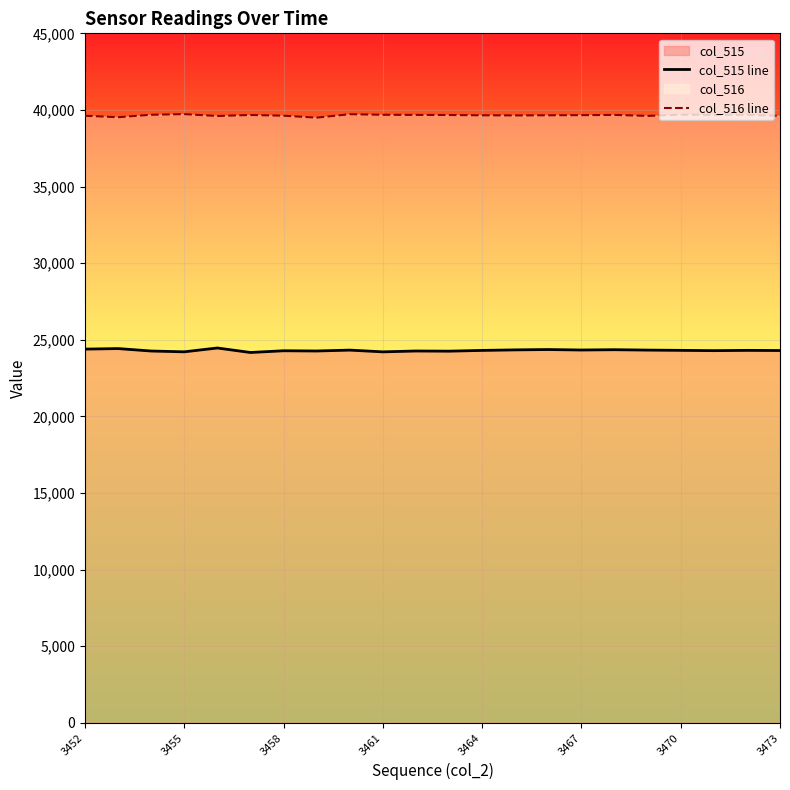

What is the difference between the second highest and minimum values in the col_515 line series?

255